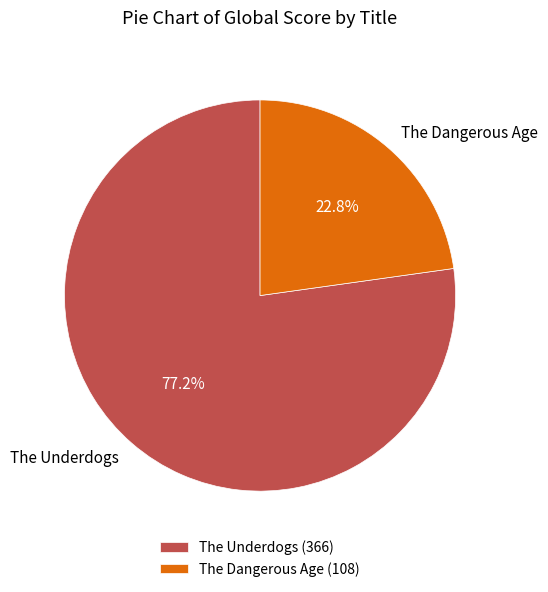

Between The Dangerous Age and The Underdogs, which is larger?

The Underdogs